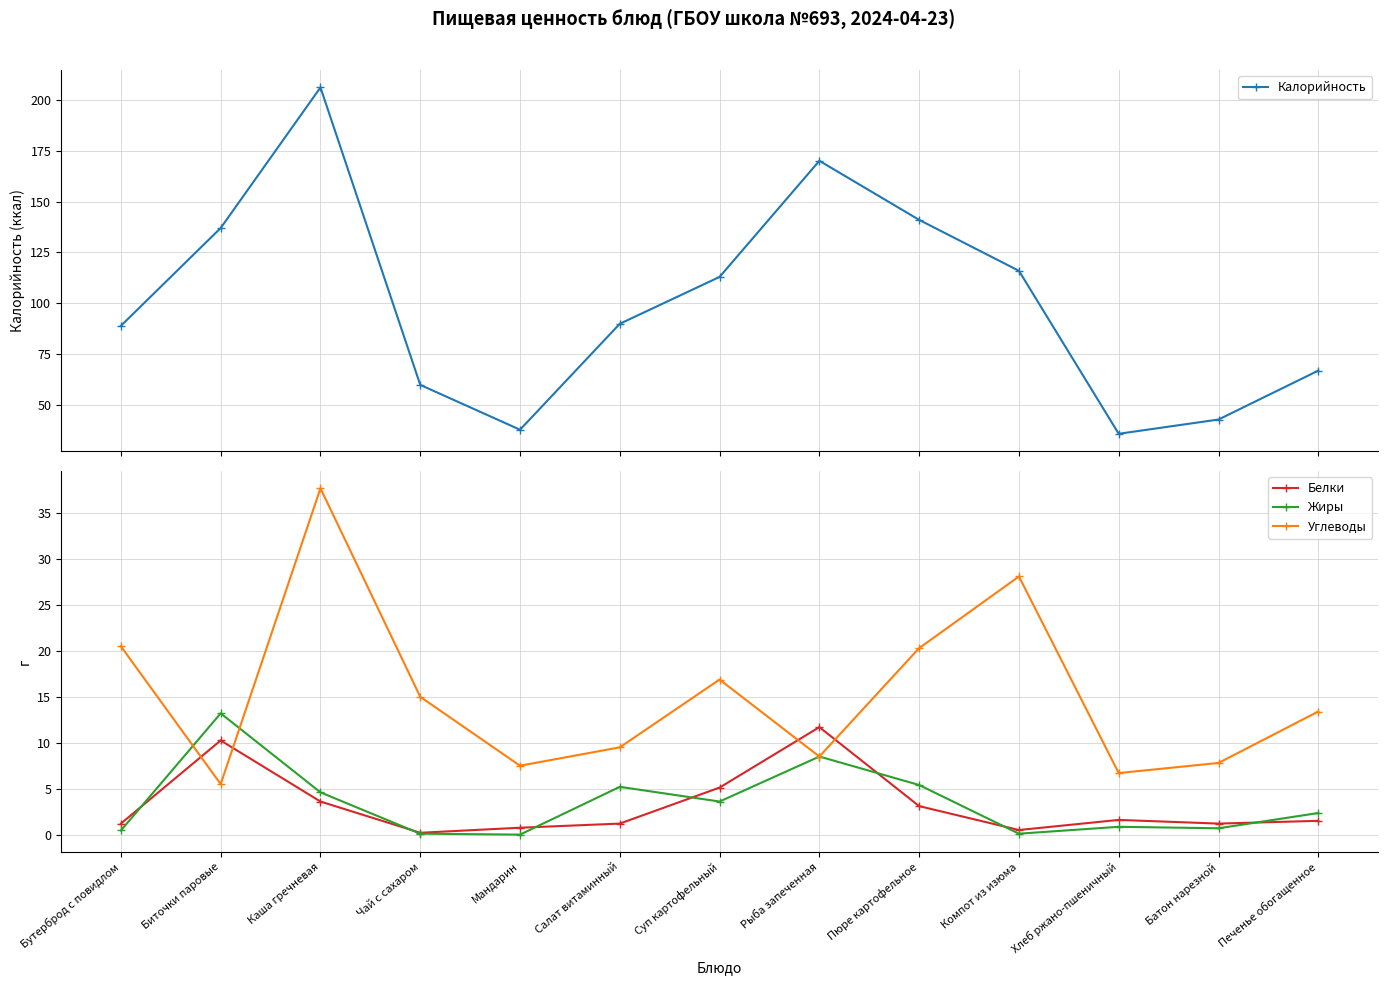

At which category is the sum across all series the highest?

Каша гречневая